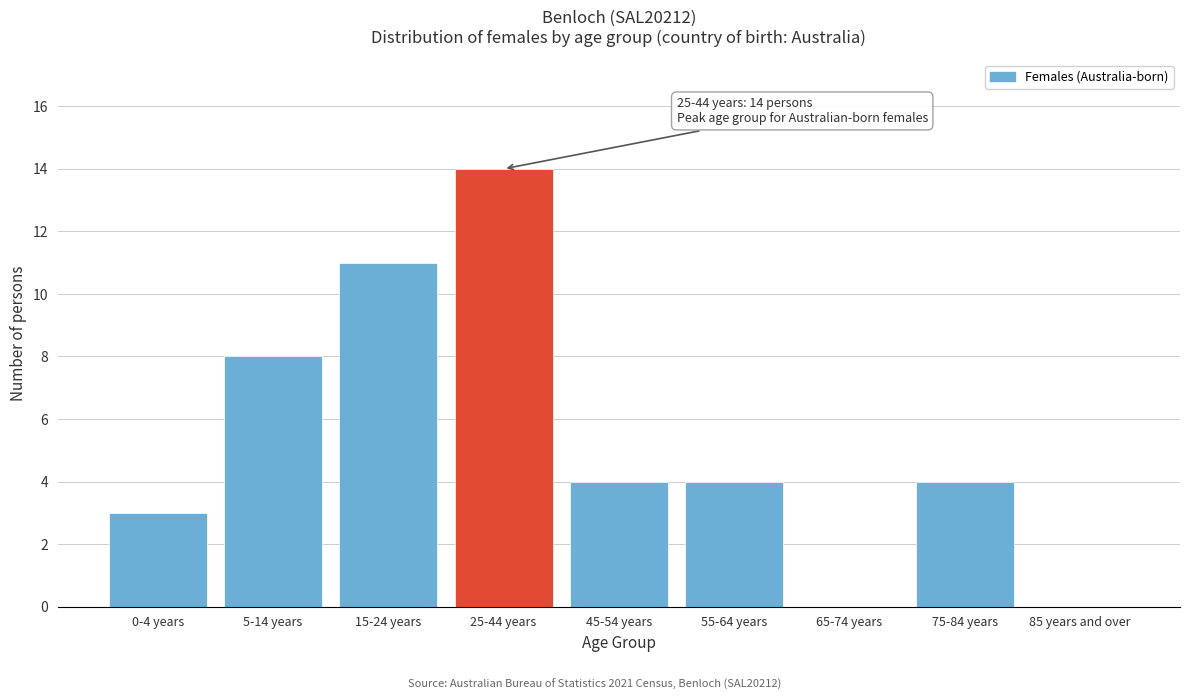

Reading left to right, list all the values displayed in this chart.

0-4 years=3	5-14 years=8	15-24 years=11	25-44 years=14	45-54 years=4	55-64 years=4	65-74 years=0	75-84 years=4	85 years and over=0